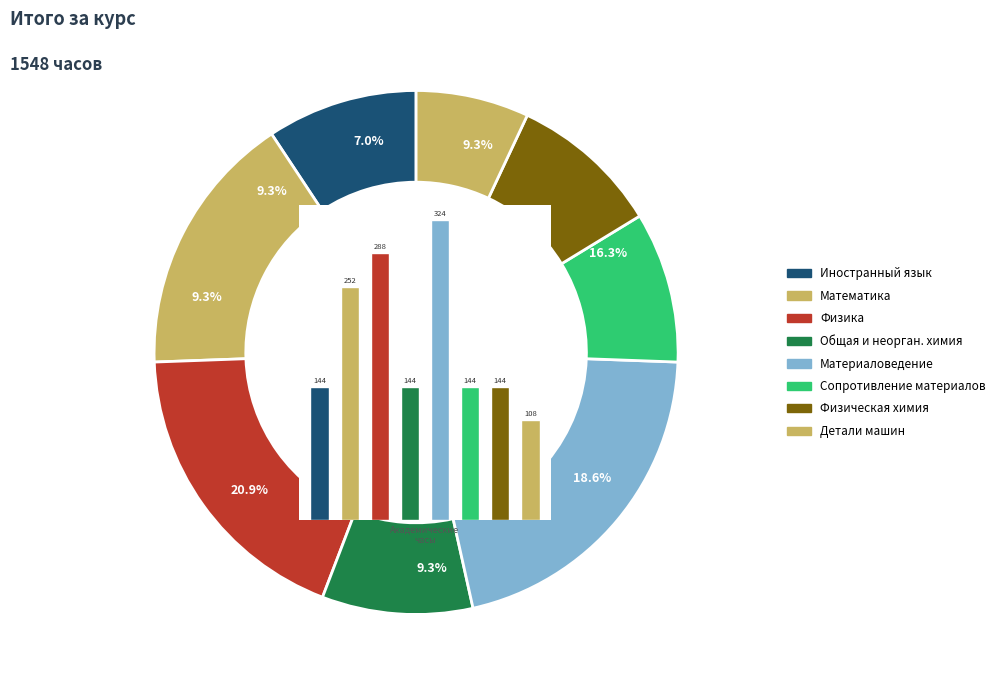

Which slice is the smallest?

Детали машин